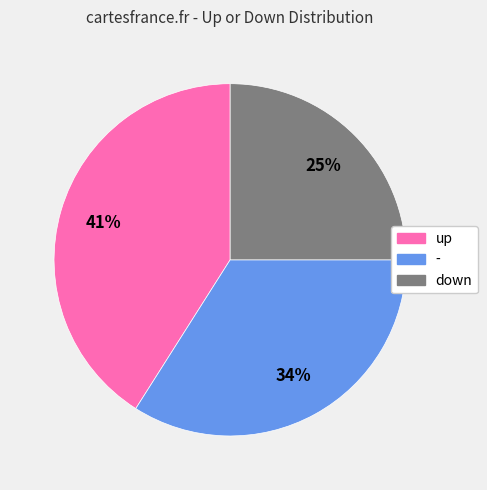

To the nearest percent, what is the combined percentage of down and up?

66%